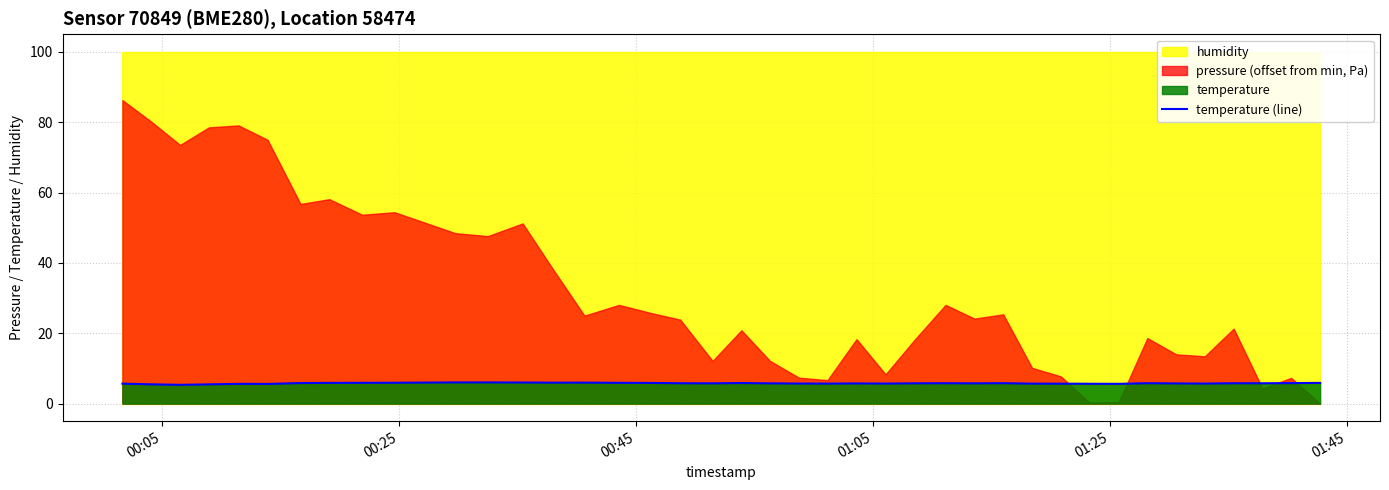

What is the average value?

5.8